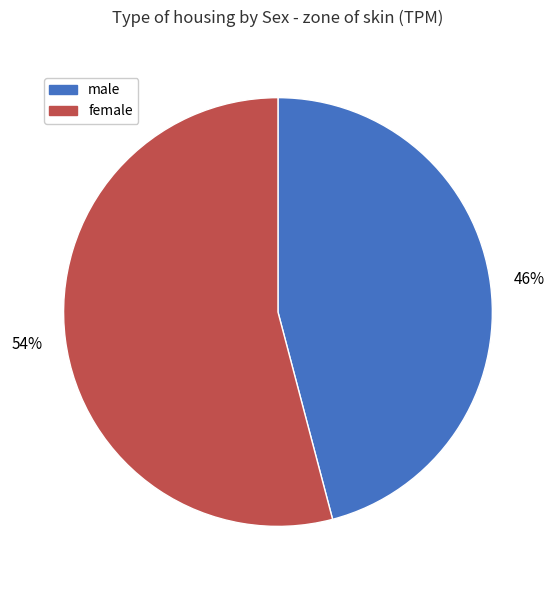

What is the ratio of the value at female to the value at male?

1.2